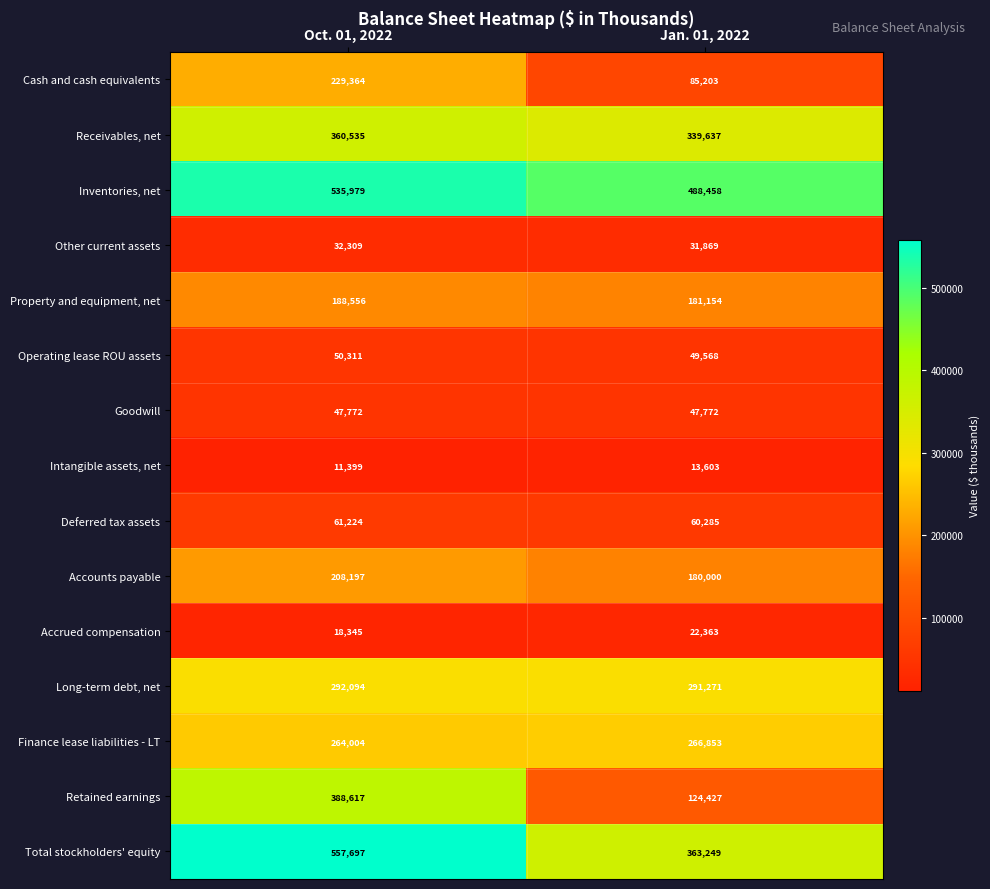

Which label corresponds to the smallest value in the chart?

Oct. 01, 2022